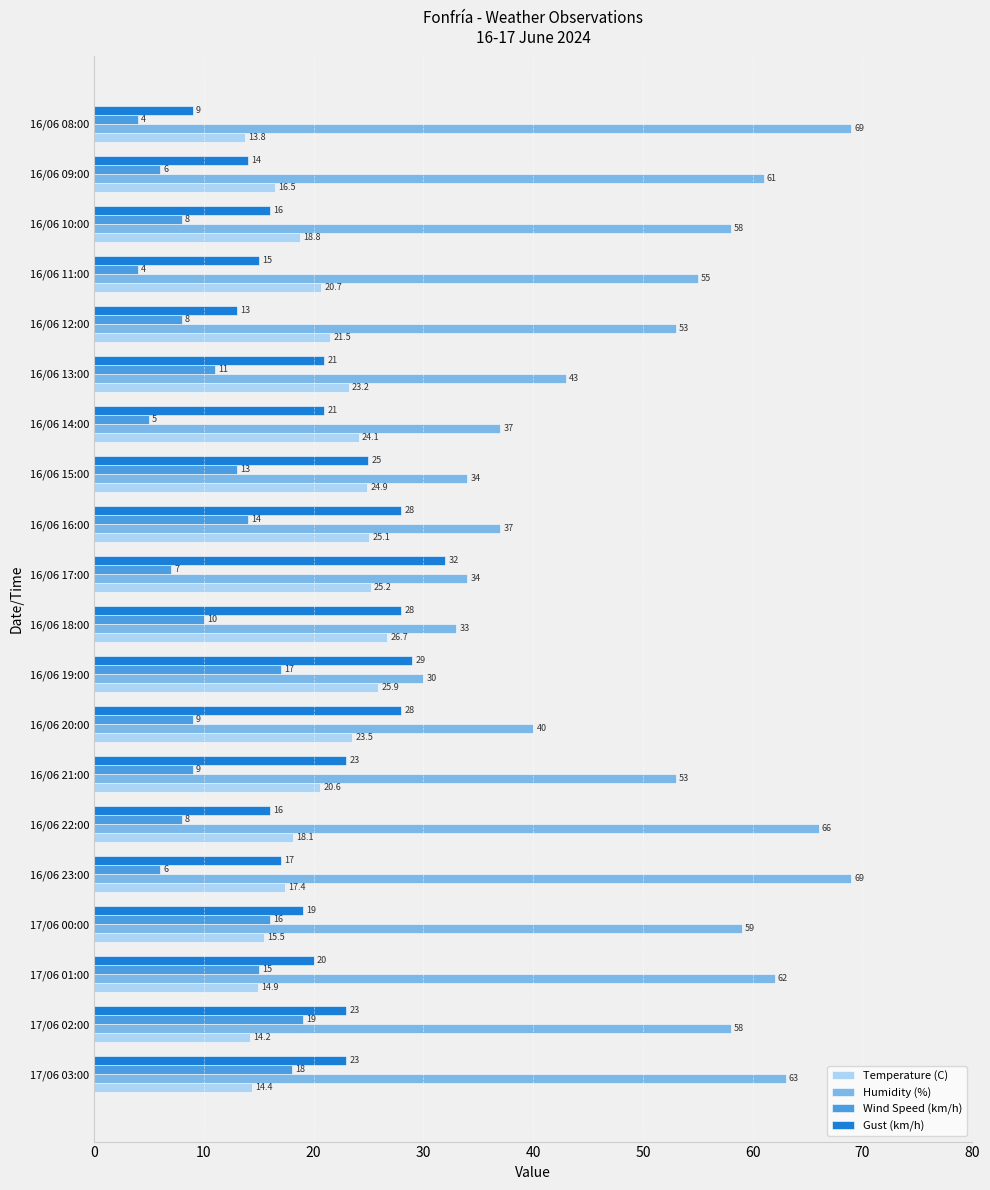

What is the minimum value for Gust (km/h)?

9.0